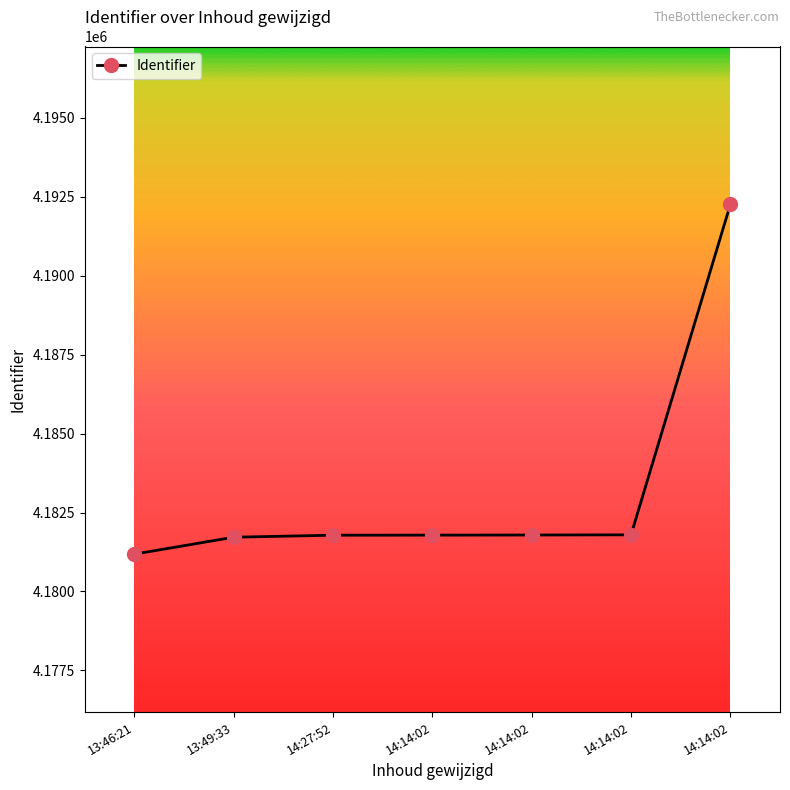

How many distinct data groups are displayed?

1